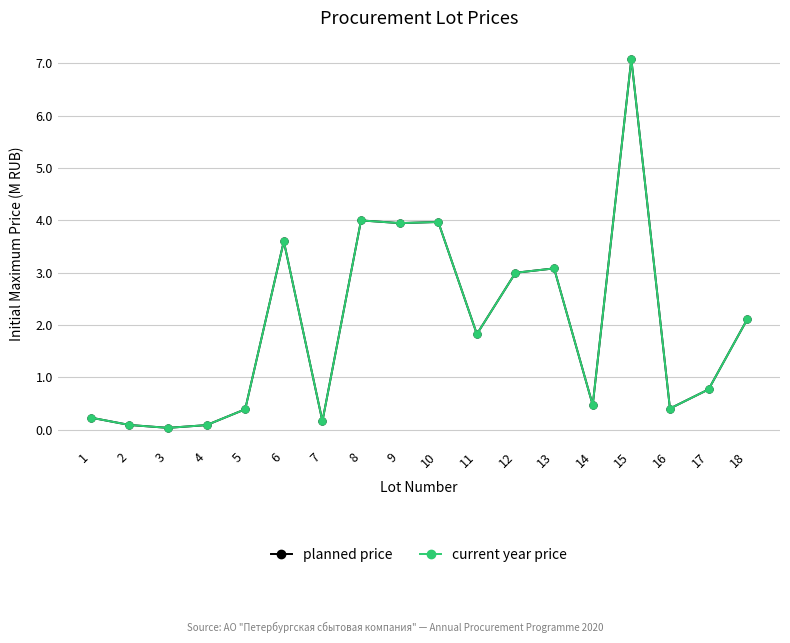

At which category is the sum across all series the highest?

15